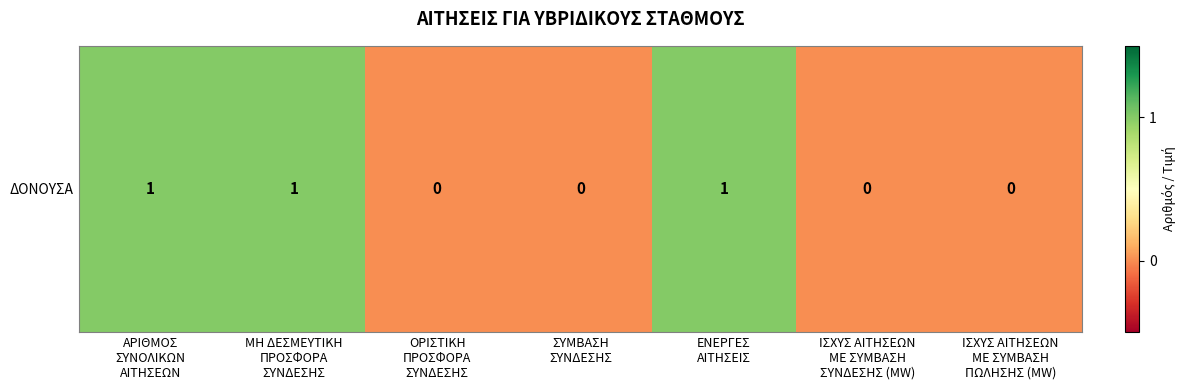

At which label is the value closest to 0?

ΟΡΙΣΤΙΚΗ
ΠΡΟΣΦΟΡΑ
ΣΥΝΔΕΣΗΣ